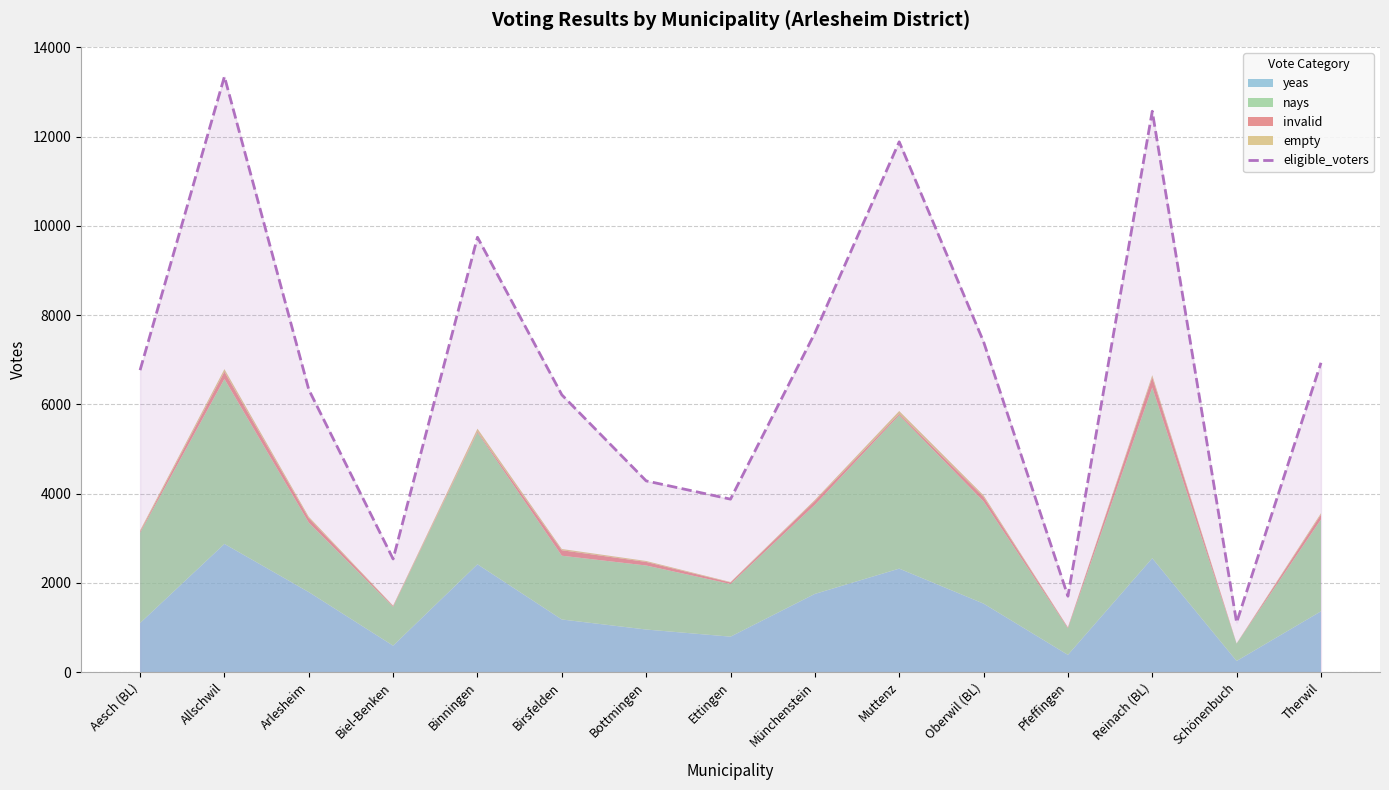

What is the difference between the values at Therwil and Pfeffingen?

5231